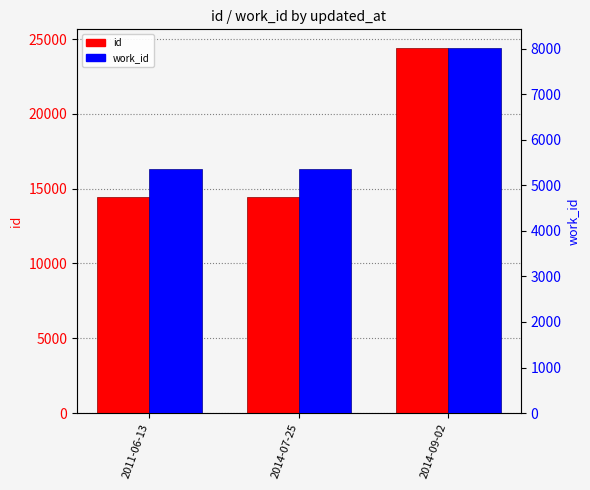

Between 2014-09-02 and 2014-07-25, which is larger?

2014-09-02